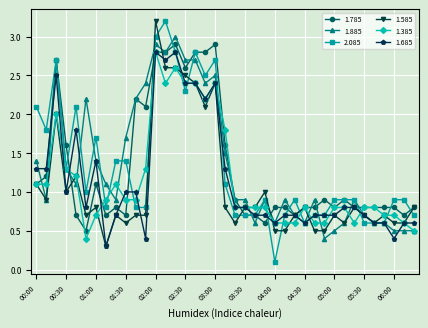

What is the value of the 1.685 point at the 29th from the left?

0.7